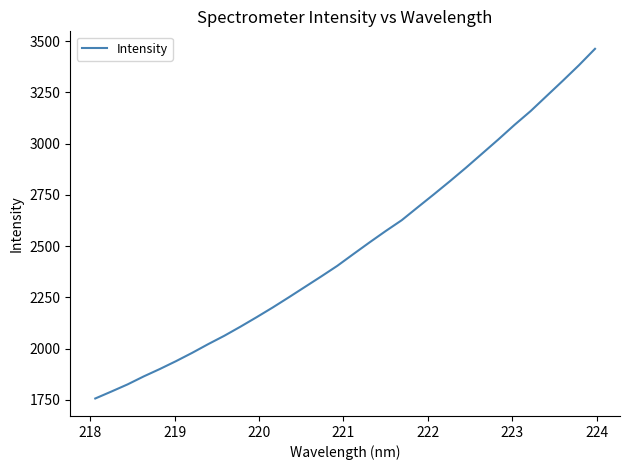

What is the maximum value shown in the chart?

3462.4